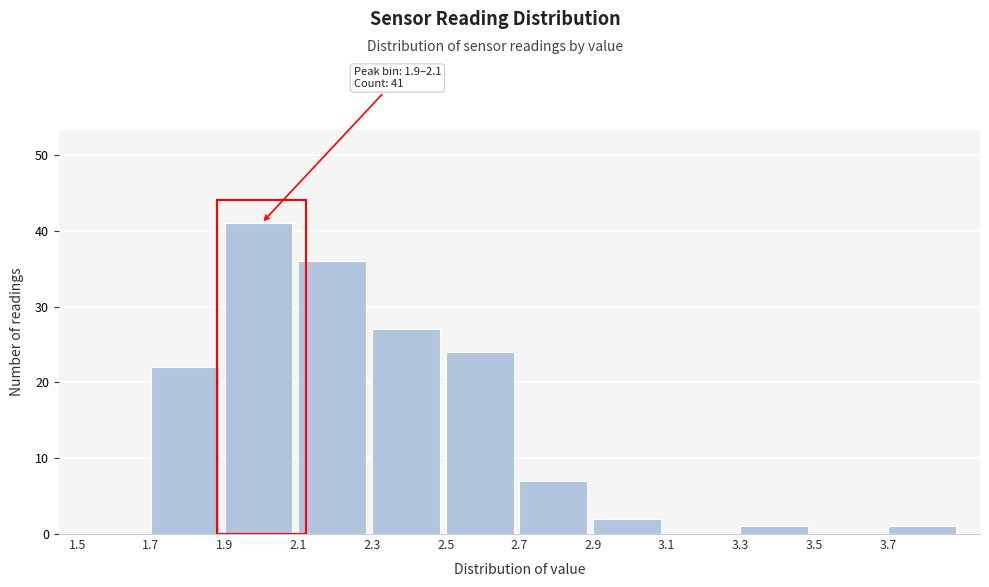

Which range on the x-axis has the tallest bar?

1.9 to 2.1